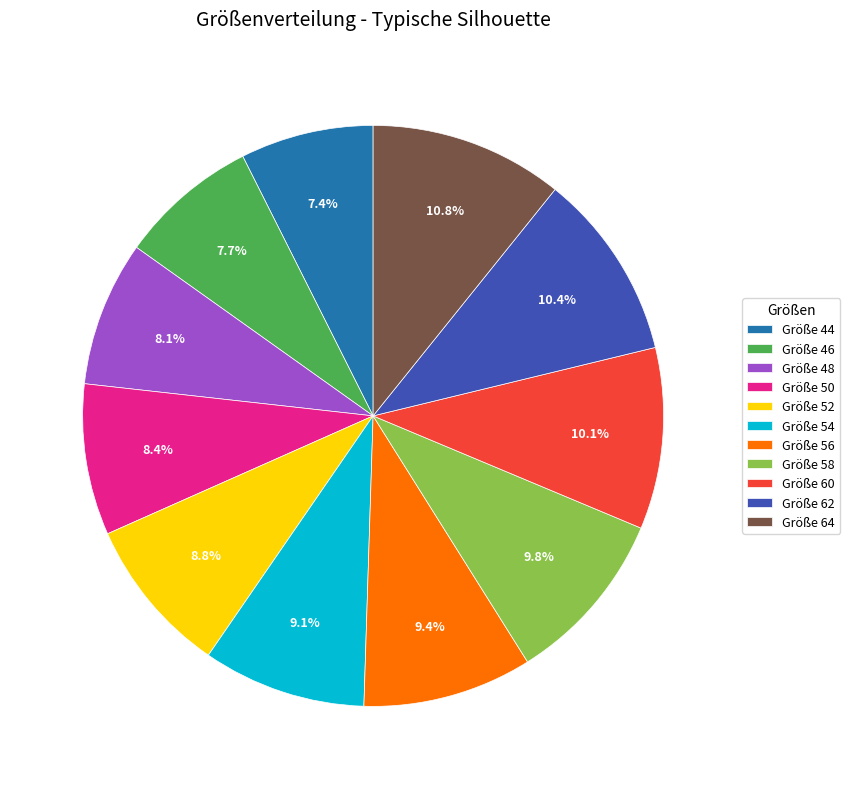

How many slices are in this pie chart?

11